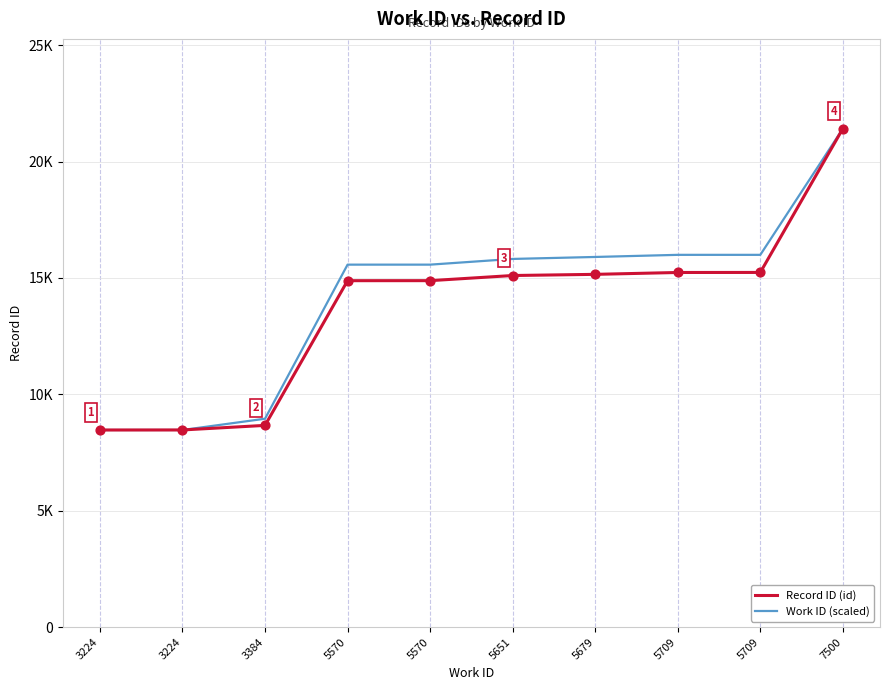

Is this an area chart (filled region under the line)?

No